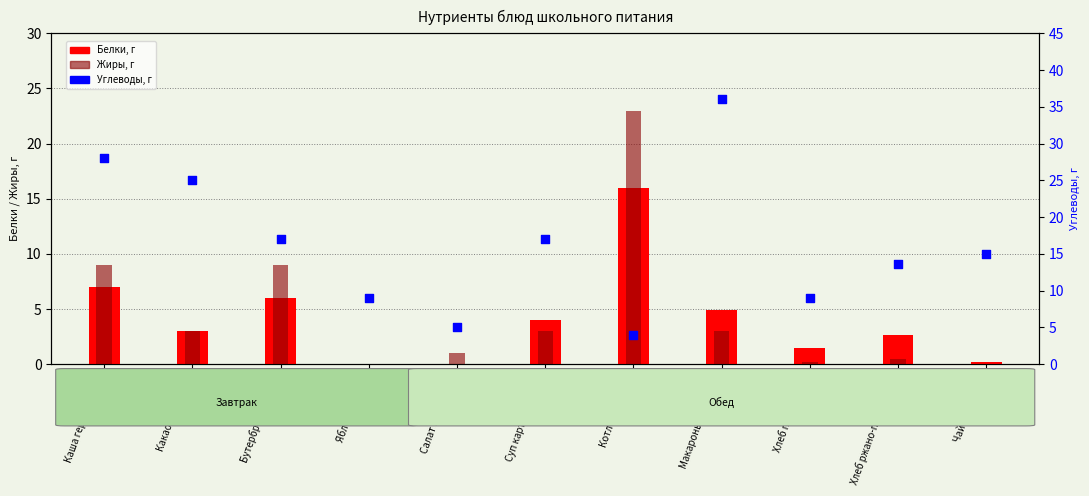

At which category is the sum across all series the highest?

Каша геркулесовая